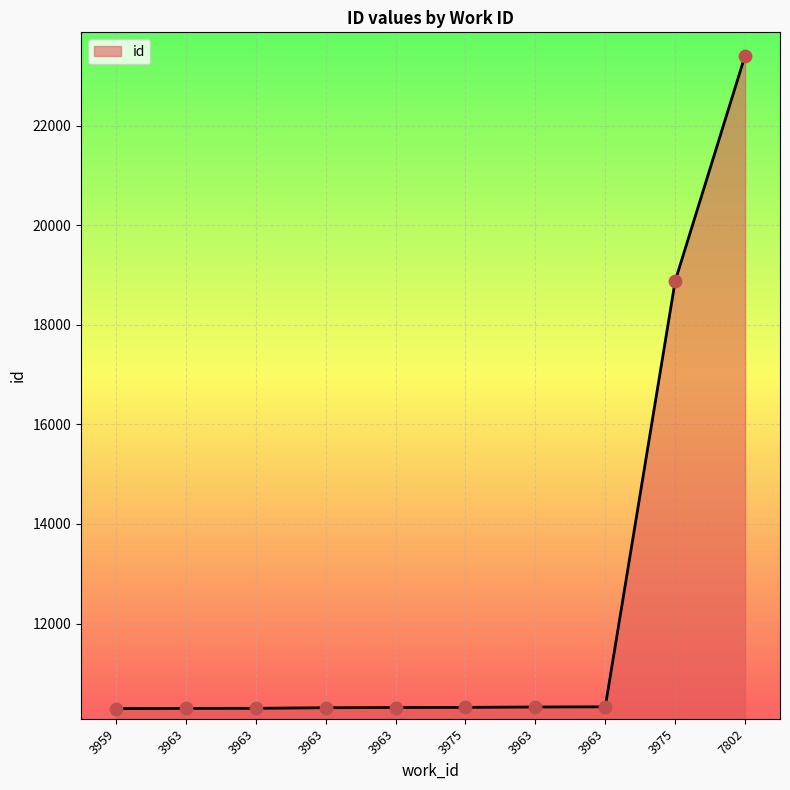

Which has a higher value, 3963 or 3963?

3963